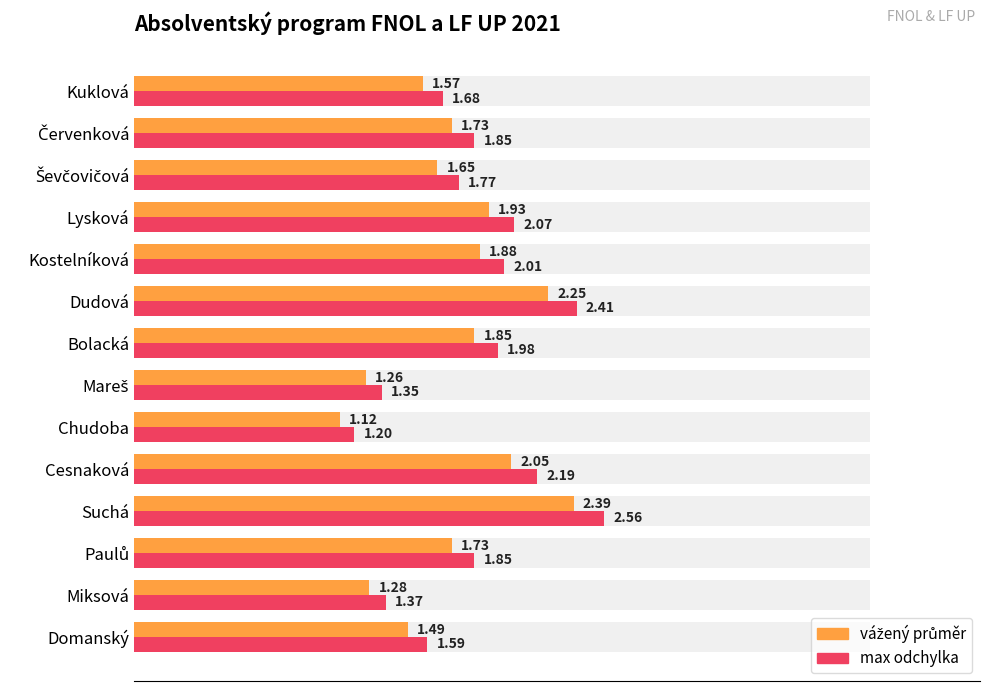

True or false: vážený průměr has a value of 0.7 at Bolacká.

False